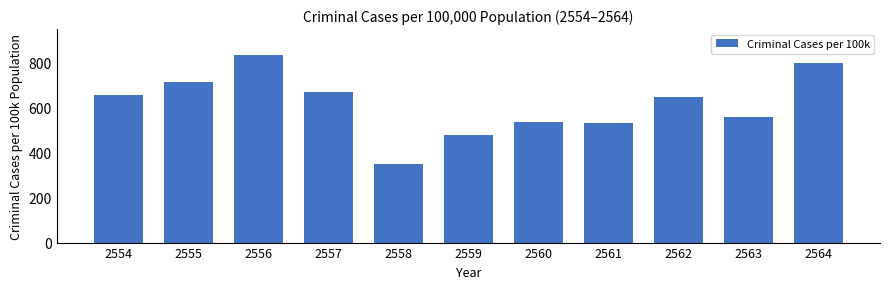

Reading left to right, extract all data points from this chart.

2554=658.6	2555=715.9	2556=833.8	2557=668.6	2558=351.1	2559=478.0	2560=537.5	2561=531.6	2562=649.7	2563=558.6	2564=799.0